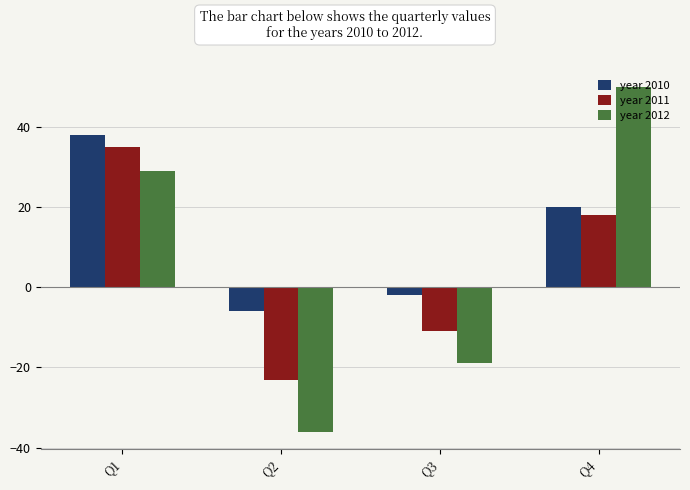

At which label does year 2010 first exceed 20?

Q1